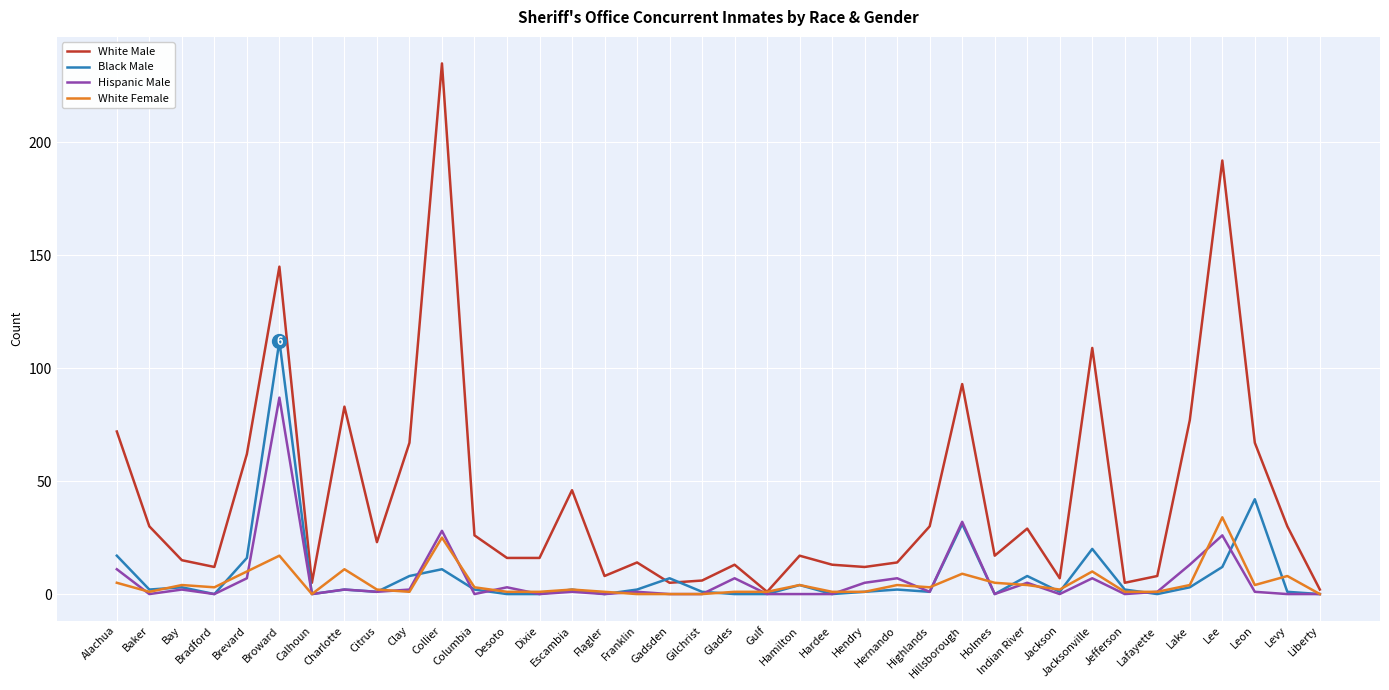

True or false: Hispanic Male has a value of 0 at Columbia.

True